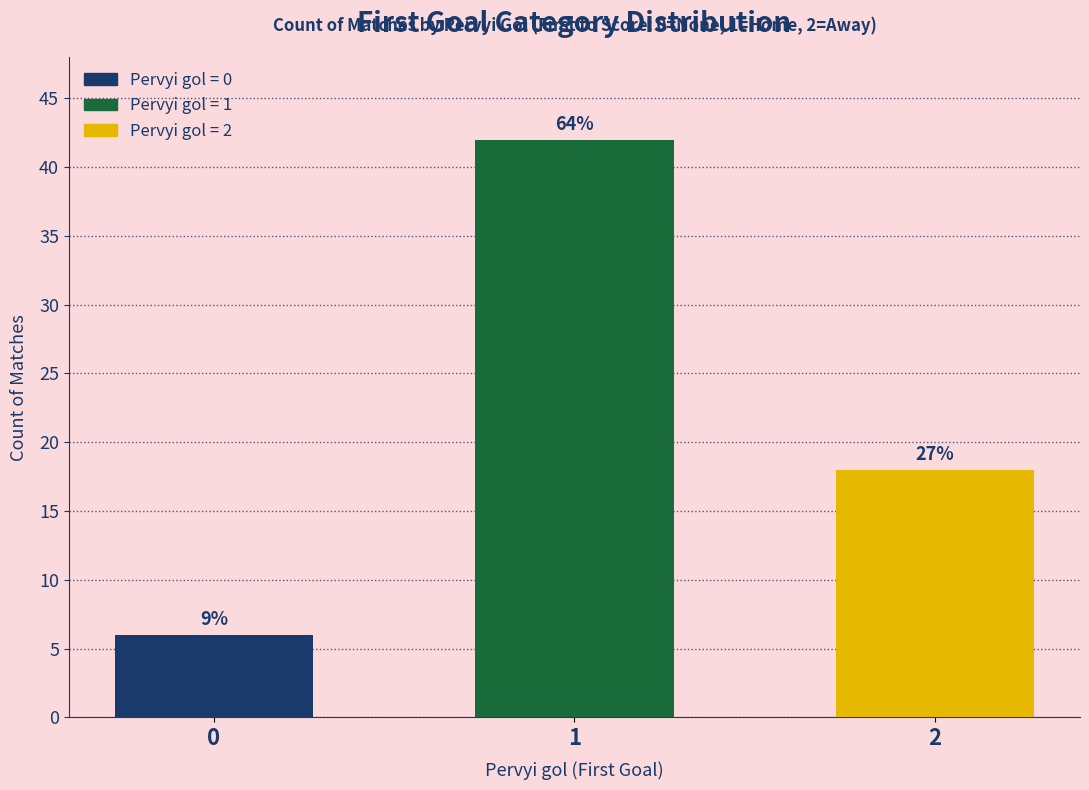

Which has a higher value, 0 or 2?

2